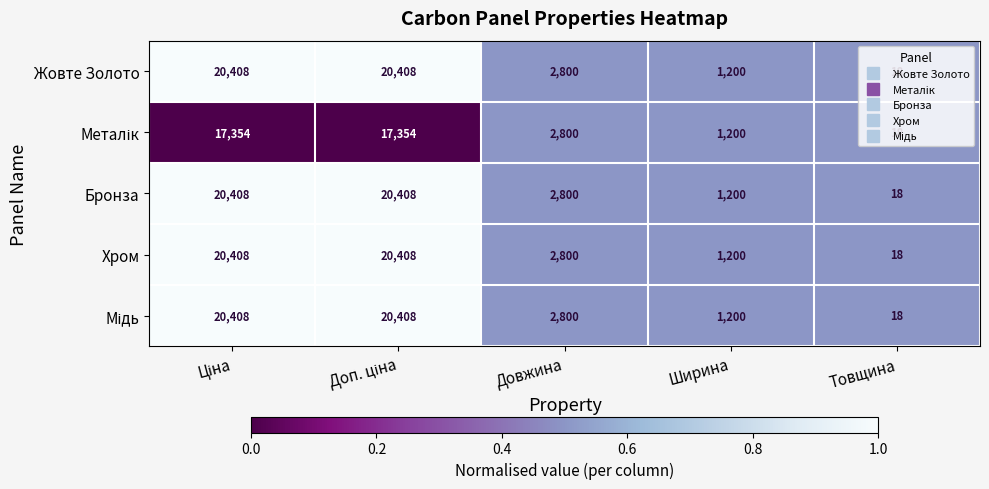

True or false: Хром has a value of 7 at Товщина.

False